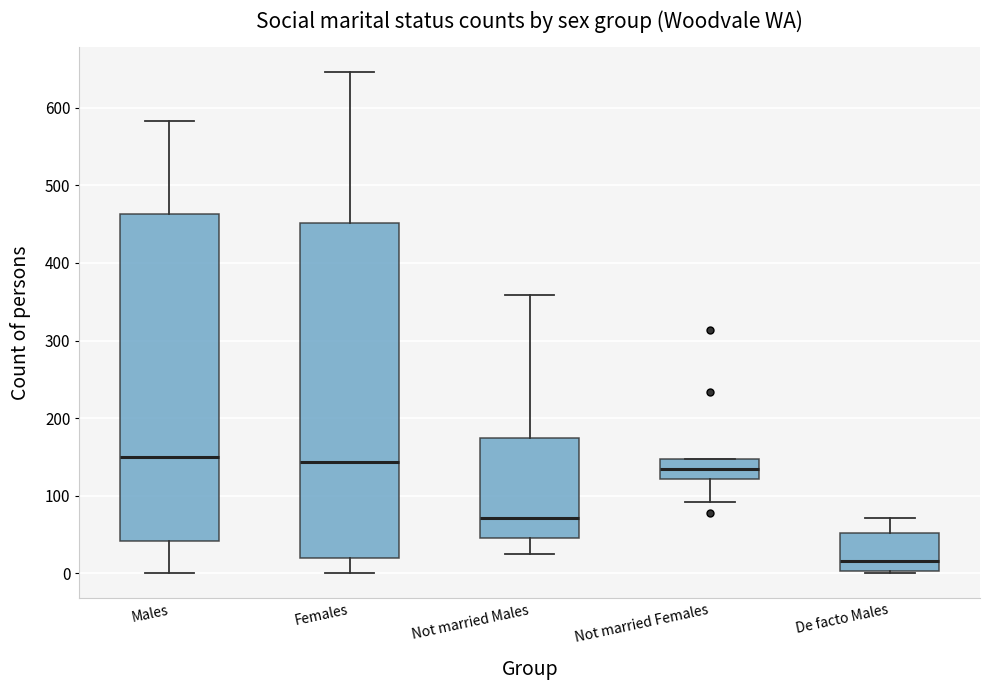

Reading left to right, transcribe this box plot: for each box, give where its median line is, the range the box spans, and where its two whiskers end, as read against the y-axis. The values are not printed on the chart, so give them approximately, as read against the axis.

Males: median 150, box 40 to 460, whiskers 0 to 580
Females: median 140, box 20 to 450, whiskers 0 to 650
Not married Males: median 70, box 50 to 170, whiskers 30 to 360
Not married Females: median 140, box 120 to 150, whiskers 90 to 150
De facto Males: median 20, box 0 to 50, whiskers 0 to 70